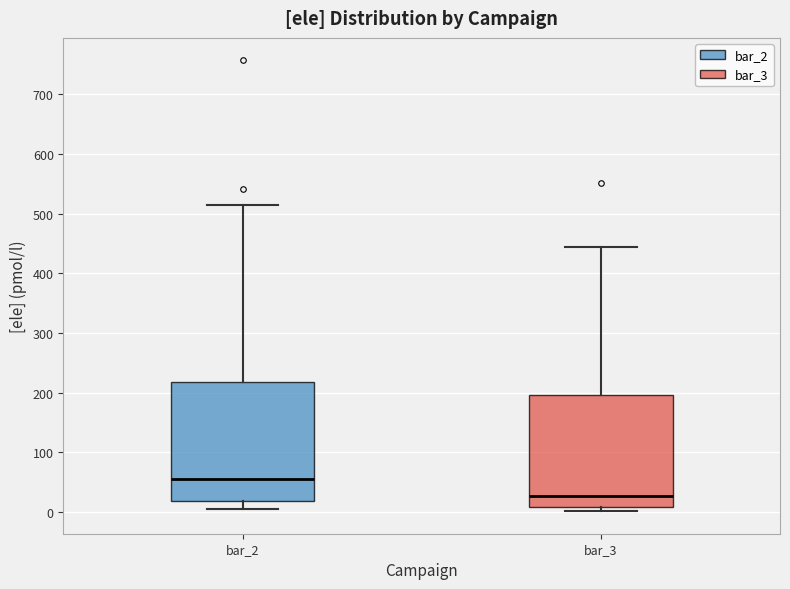

Comparing the boxes themselves (not the whiskers), which one is the tallest?

bar_2